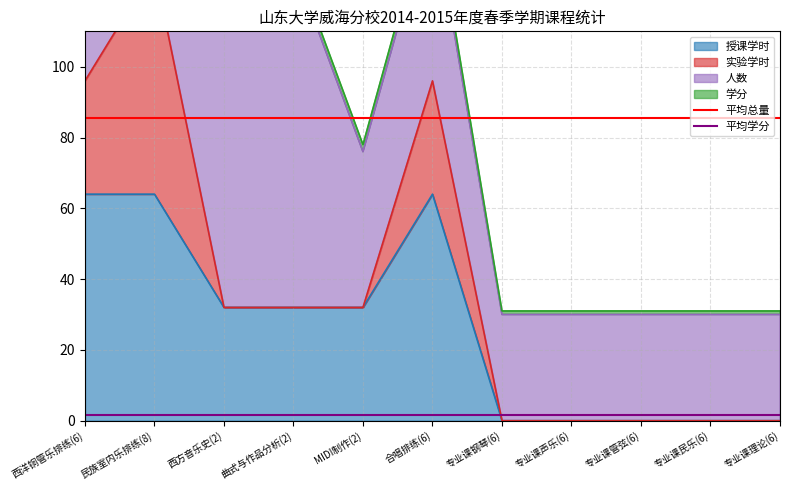

The value of 授课学时 at 专业课民乐(6) is -25. True or false?

False